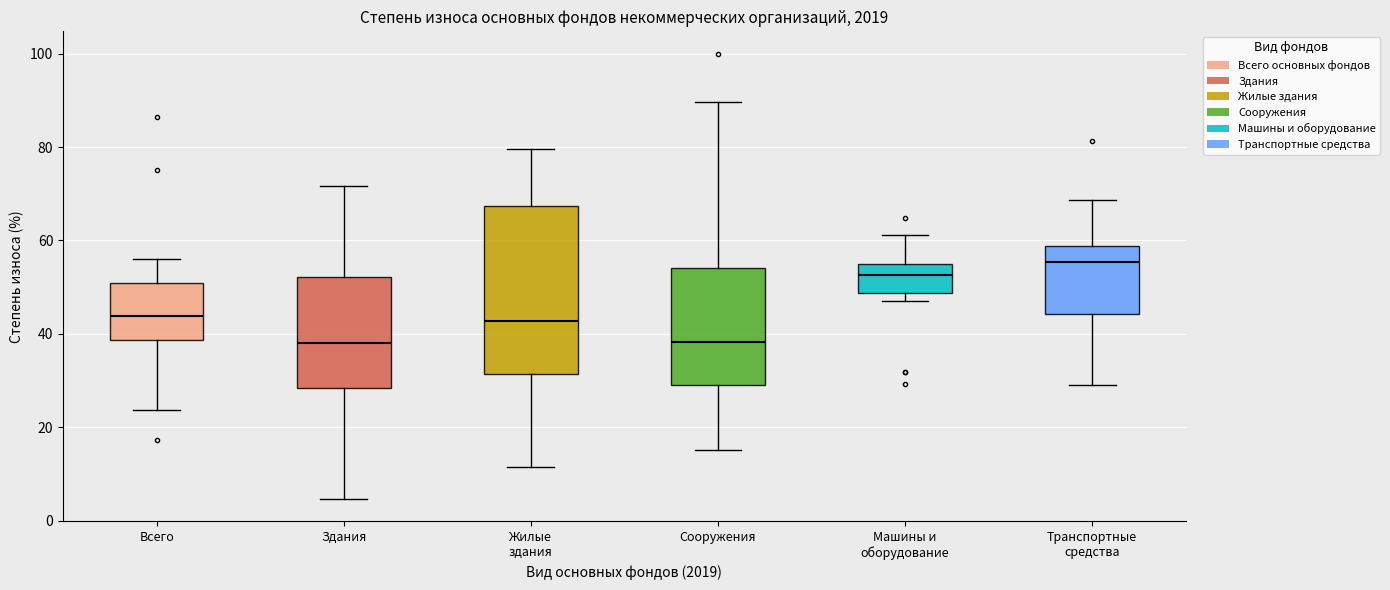

Reading left to right, transcribe this box plot: for each box, give where its median line is, the range the box spans, and where its two whiskers end, as read against the y-axis. The values are not printed on the chart, so give them approximately, as read against the axis.

Всего: median 44, box 38 to 50, whiskers 24 to 56
Здания: median 38, box 28 to 52, whiskers 4 to 72
Жилые здания: median 42, box 32 to 68, whiskers 12 to 80
Сооружения: median 38, box 30 to 54, whiskers 16 to 90
Машины и оборудование: median 52, box 48 to 54, whiskers 48 (just below the box's lower edge) to 62
Транспортные средства: median 56, box 44 to 58, whiskers 30 to 68